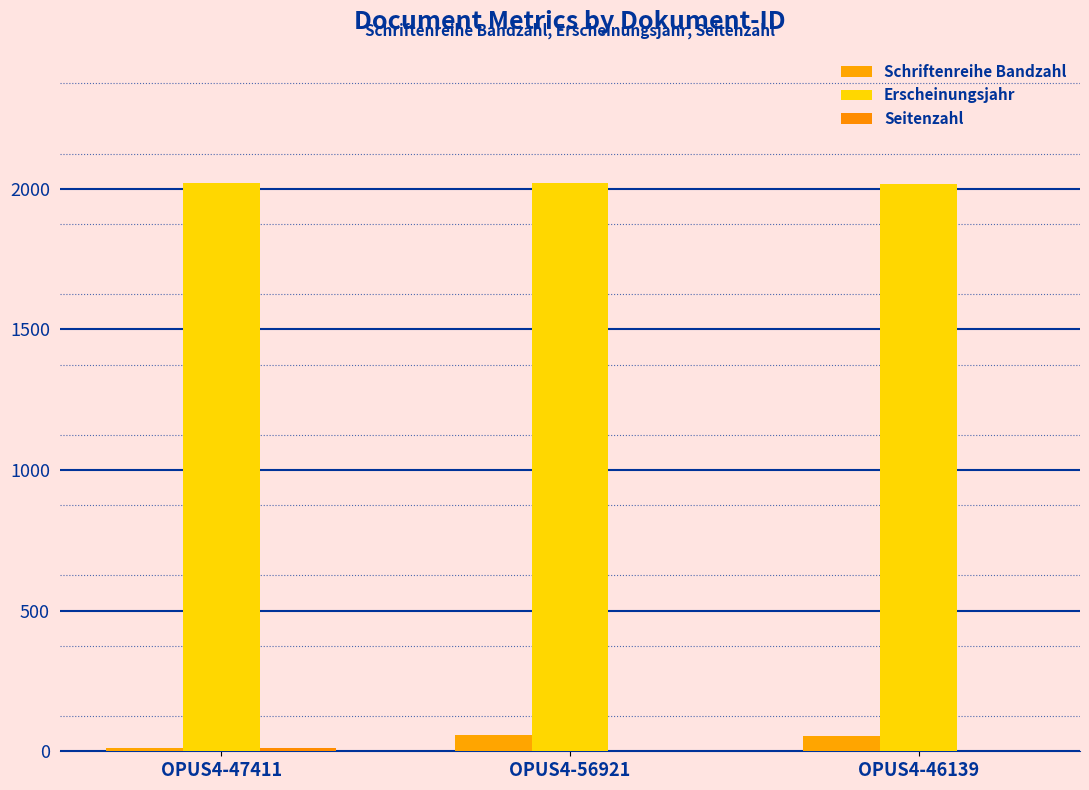

True or false: Seitenzahl has a value of 1 at OPUS4-56921.

True